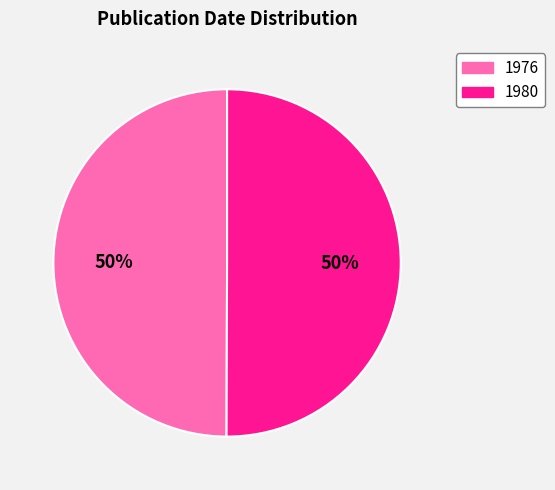

To the nearest percent, what percentage of the pie is 1980?

50%